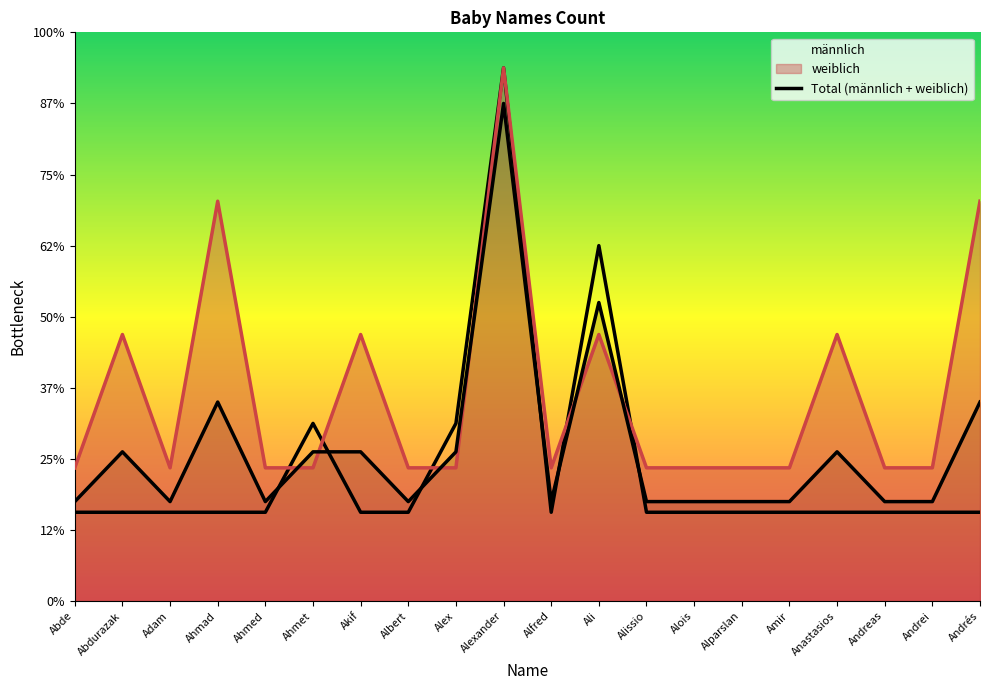

What is the ratio of the value at Adam to the value at Alfred?

1.0